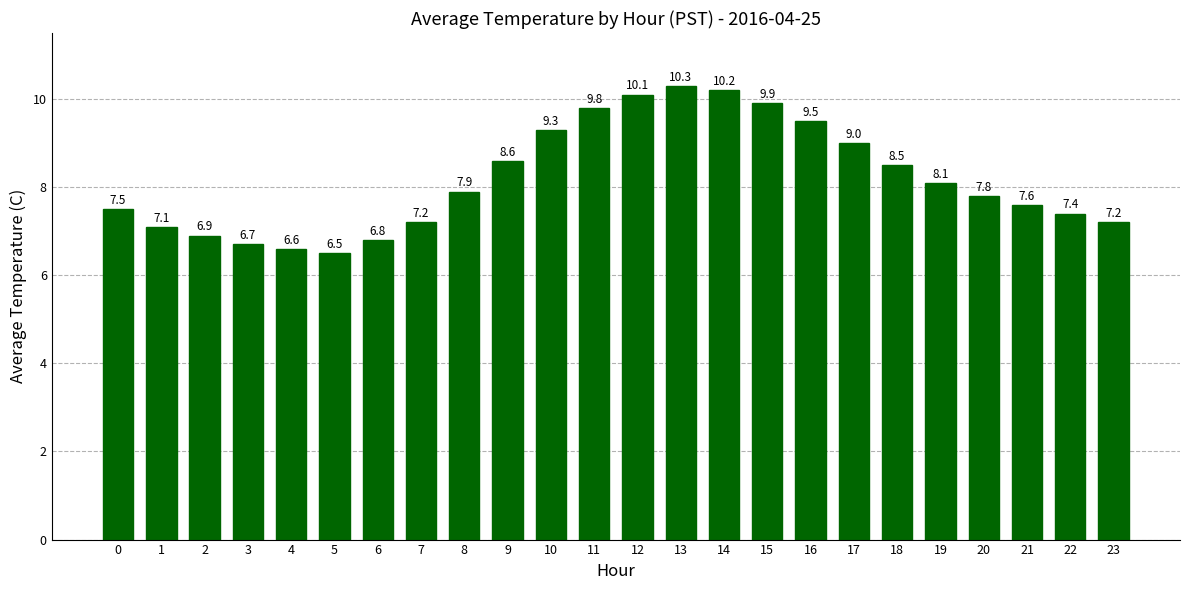

What is the sum of the values at 20 and 1?

14.9